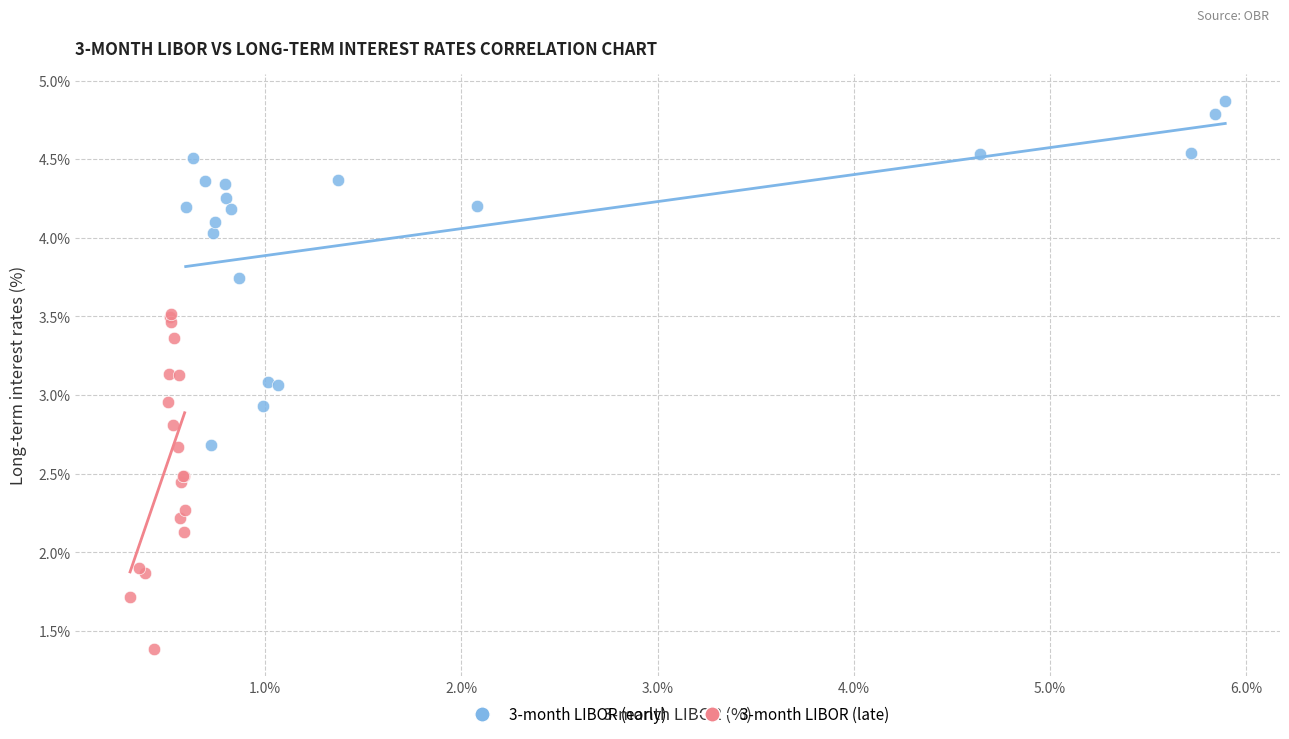

Which series reaches the maximum Y coordinate?

3-month LIBOR (early)